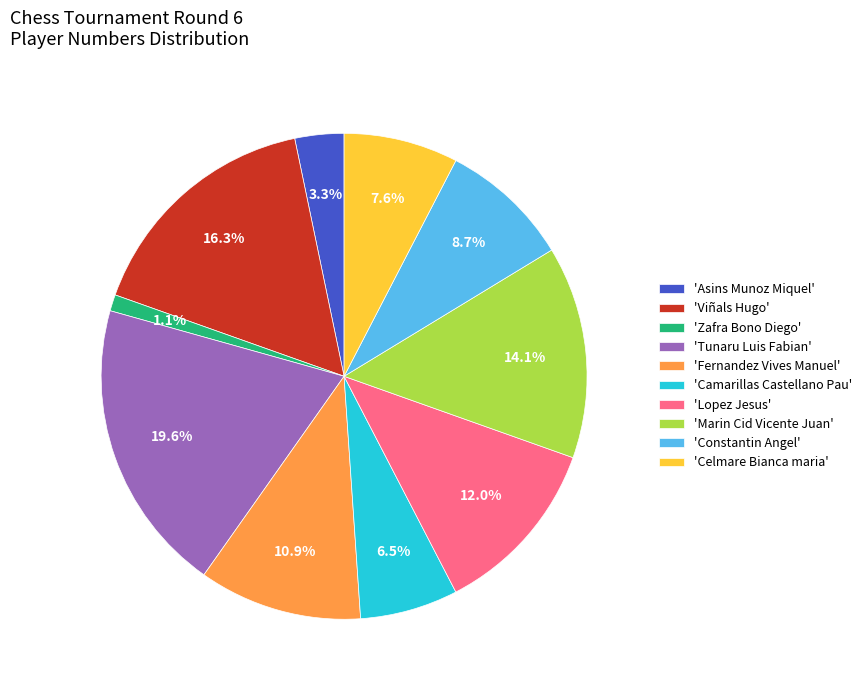

How many slices are in this pie chart?

10